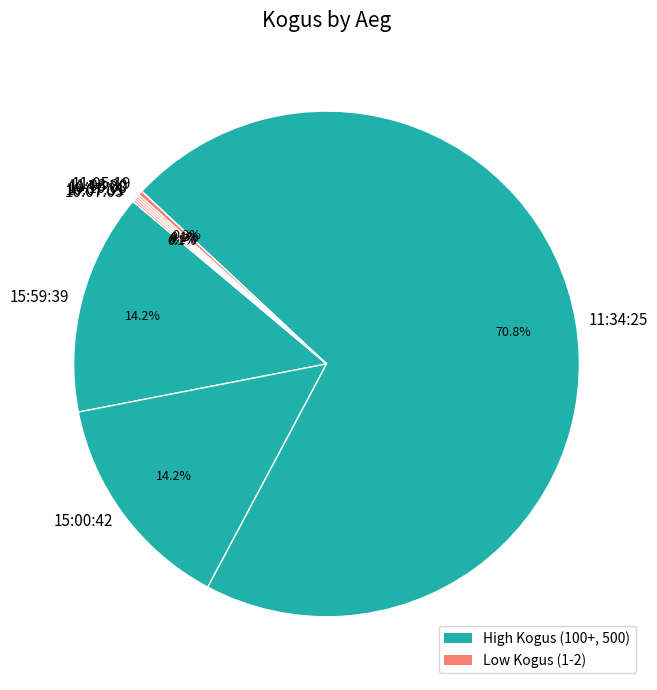

What is the ratio of the value at 11:34:25 to the value at 11:05:19?

250.0